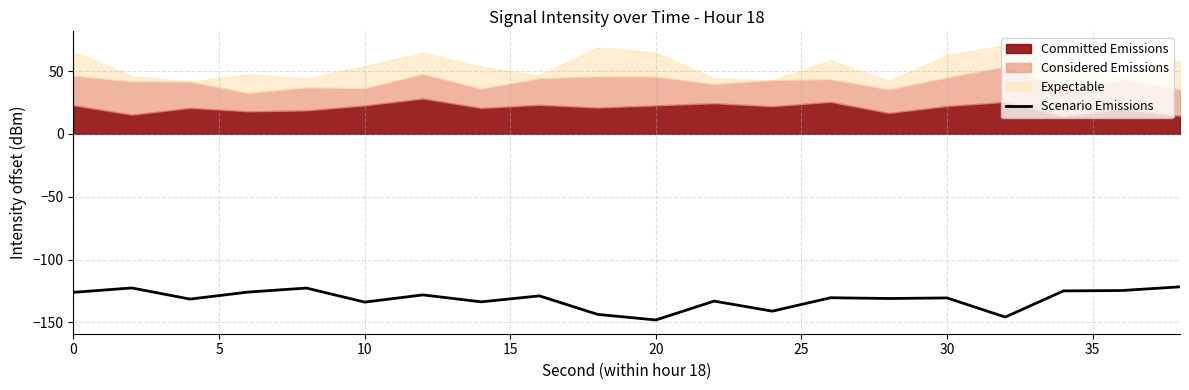

The value of Scenario Emissions at 0 is -126.0. True or false?

True